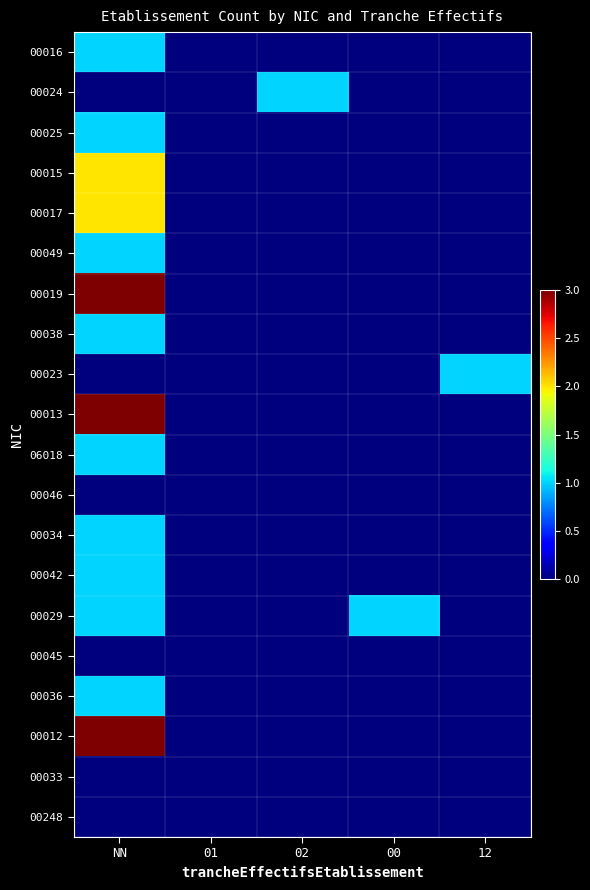

At which category does the chart reach its peak across all series?

NN